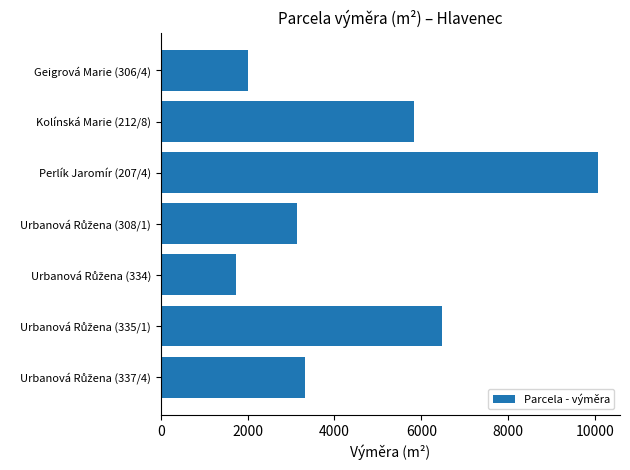

What is the value of the 6th bar from the top?

6472